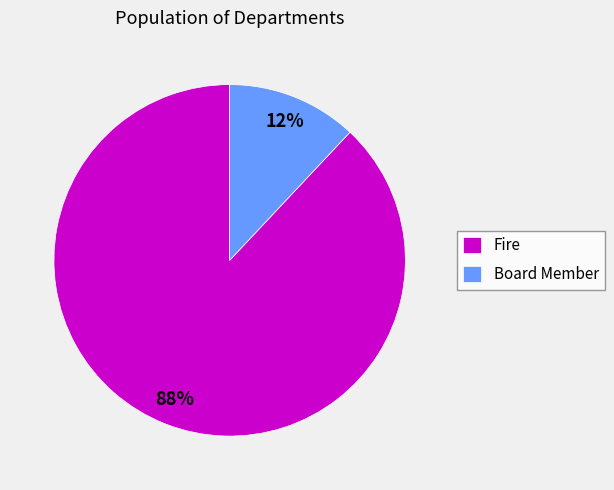

Do Board Member and Fire together represent more than half of the pie?

Yes